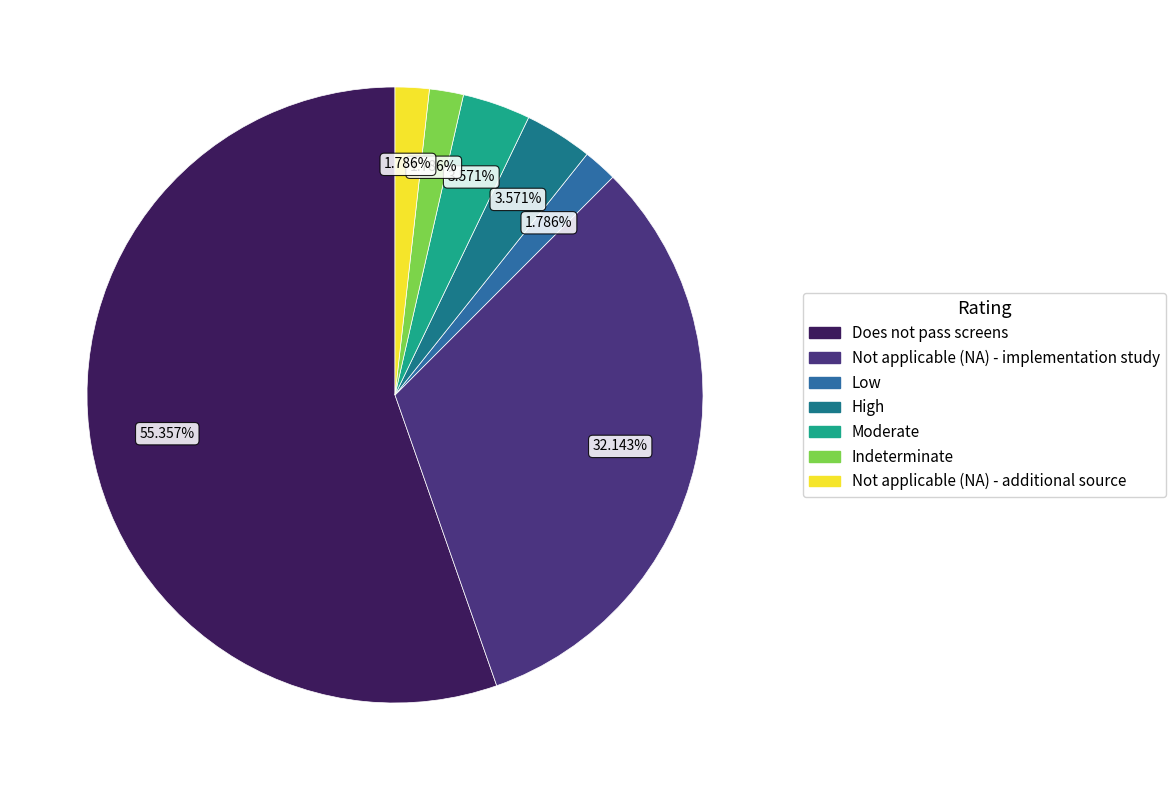

To the nearest percent, what is the difference between the largest and smallest slice percentages?

54%